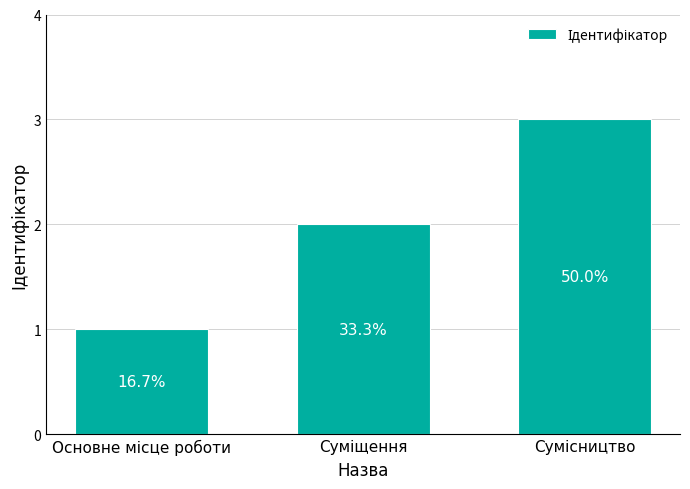

How many bars are there in total?

3